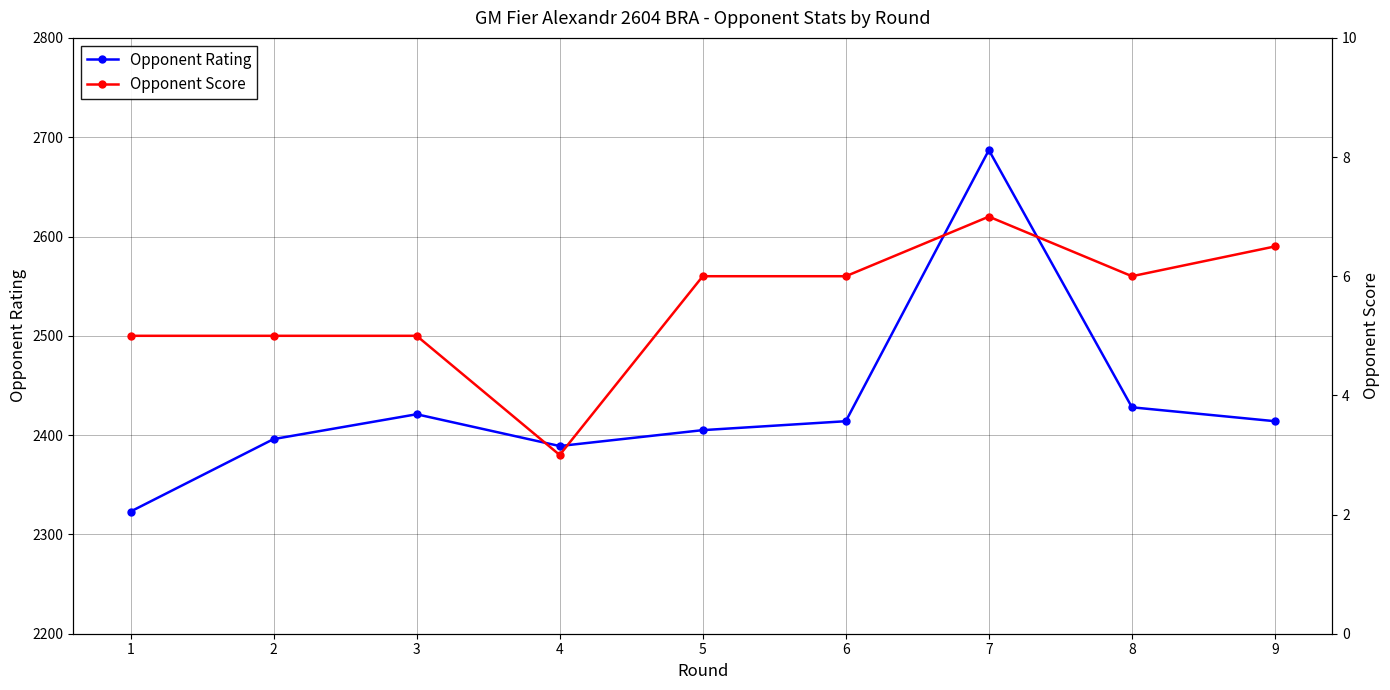

What are all the series names shown in the legend?

Opponent Rating, Opponent Score